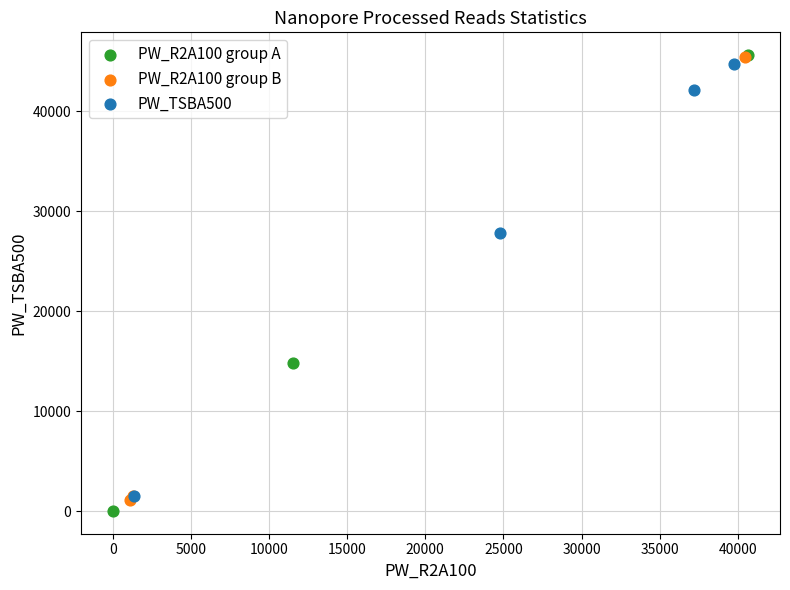

Which series has the widest spread of Y values?

PW_R2A100 group A